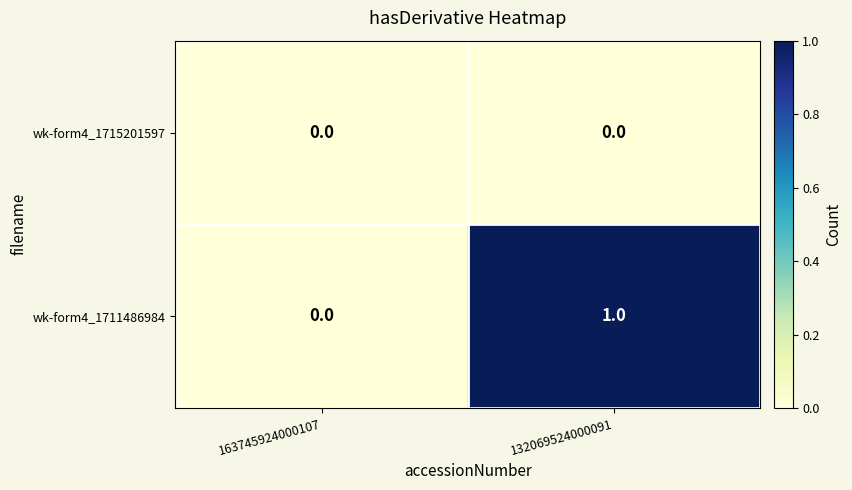

Rank the series by their maximum value, from lowest to highest.

wk-form4_1715201597, wk-form4_1711486984